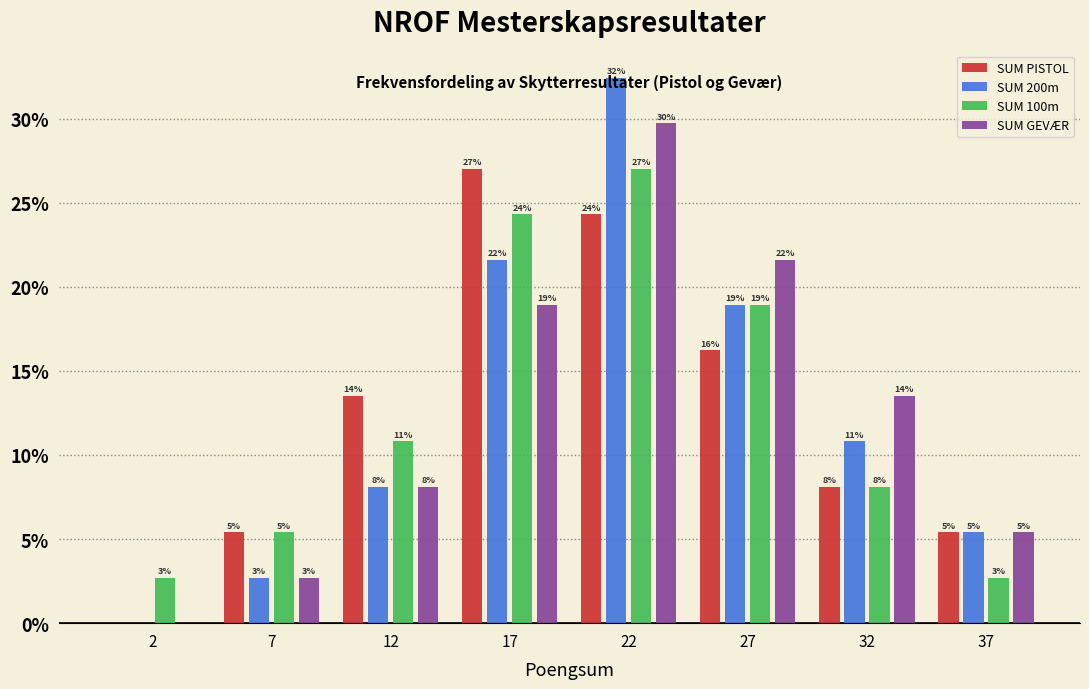

What are all the series names shown in the legend?

SUM PISTOL, SUM 200m, SUM 100m, SUM GEVÆR